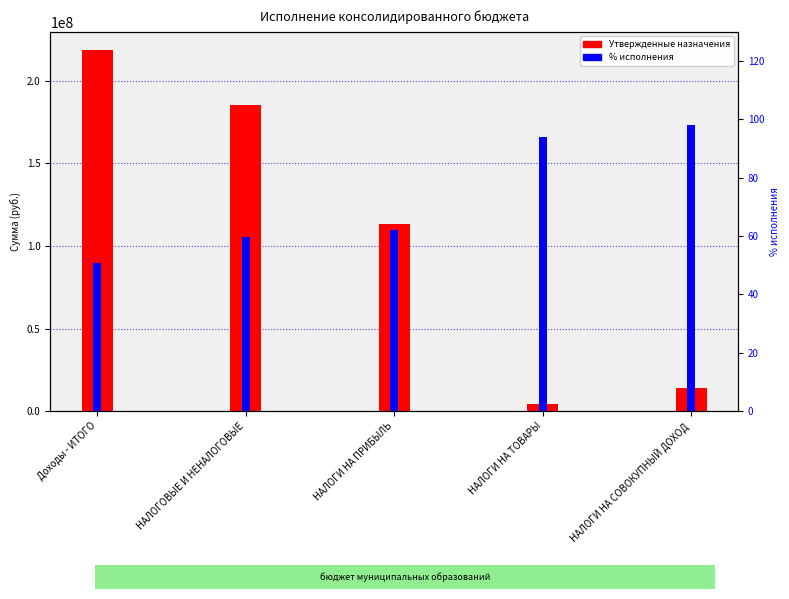

Reading left to right, list all the values displayed in this chart.

Утвержденные назначения: 218852954.8	185295000.0	113302500.0	4000000.0	14072000.0
% исполнения: 50.8	59.7	62.0	93.8	98.0